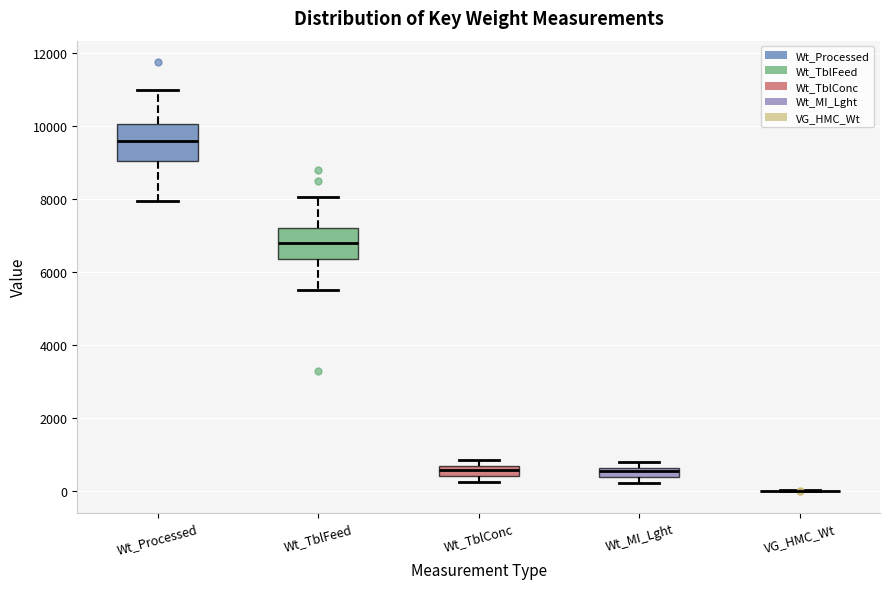

Where is the lower edge of the box for Wt_TblConc on the y-axis? The values are not printed on the chart, so give them approximately, as read against the axis.

400